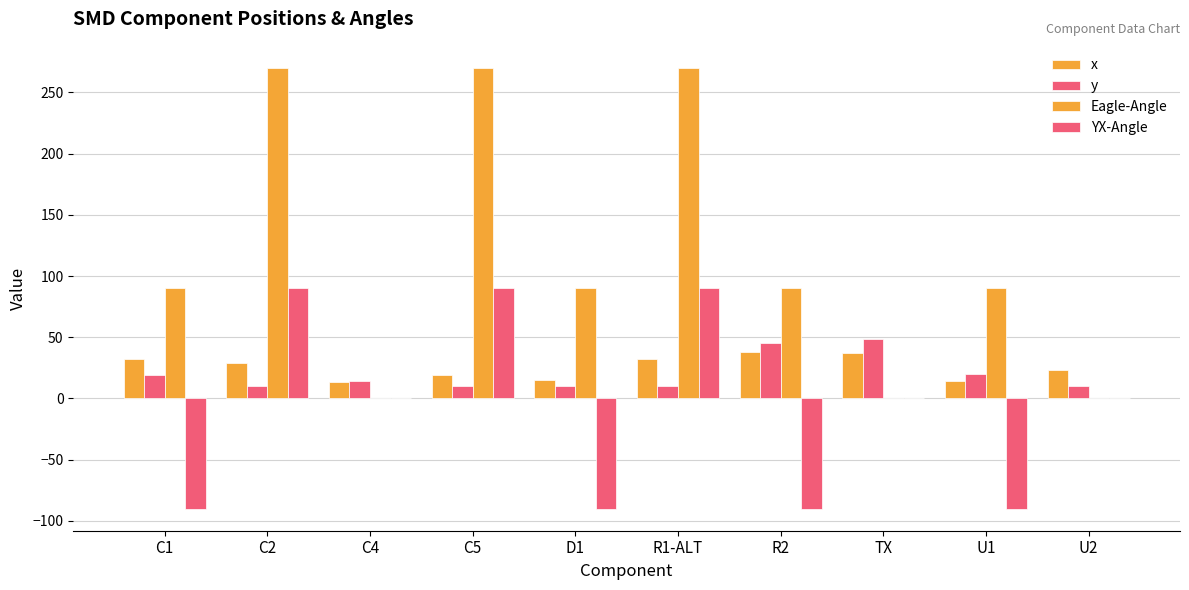

What is the sum of the Eagle-Angle values at R2 and C1?

180.0